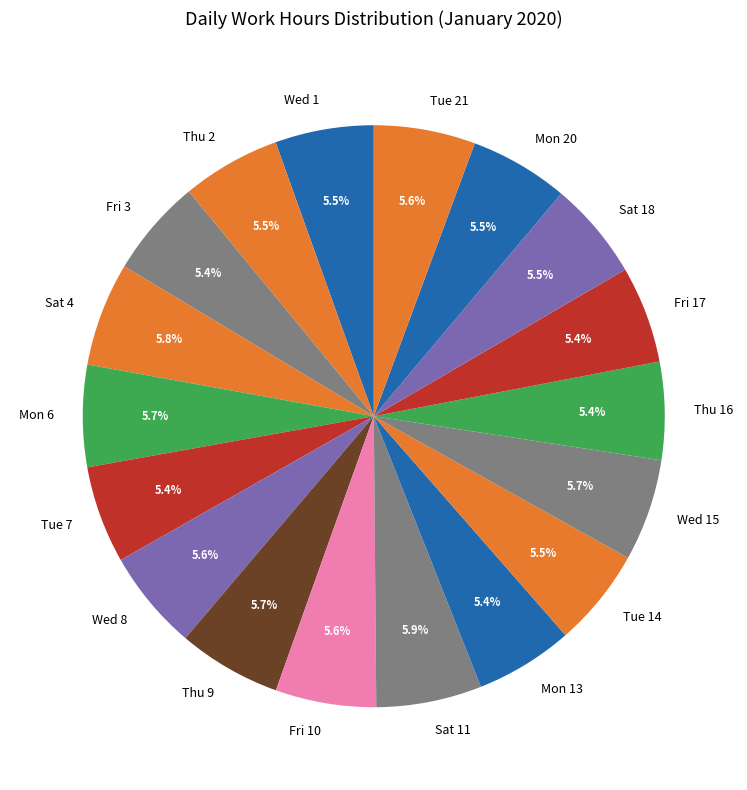

What percentage is NOT represented by Sat 11?

94.1%